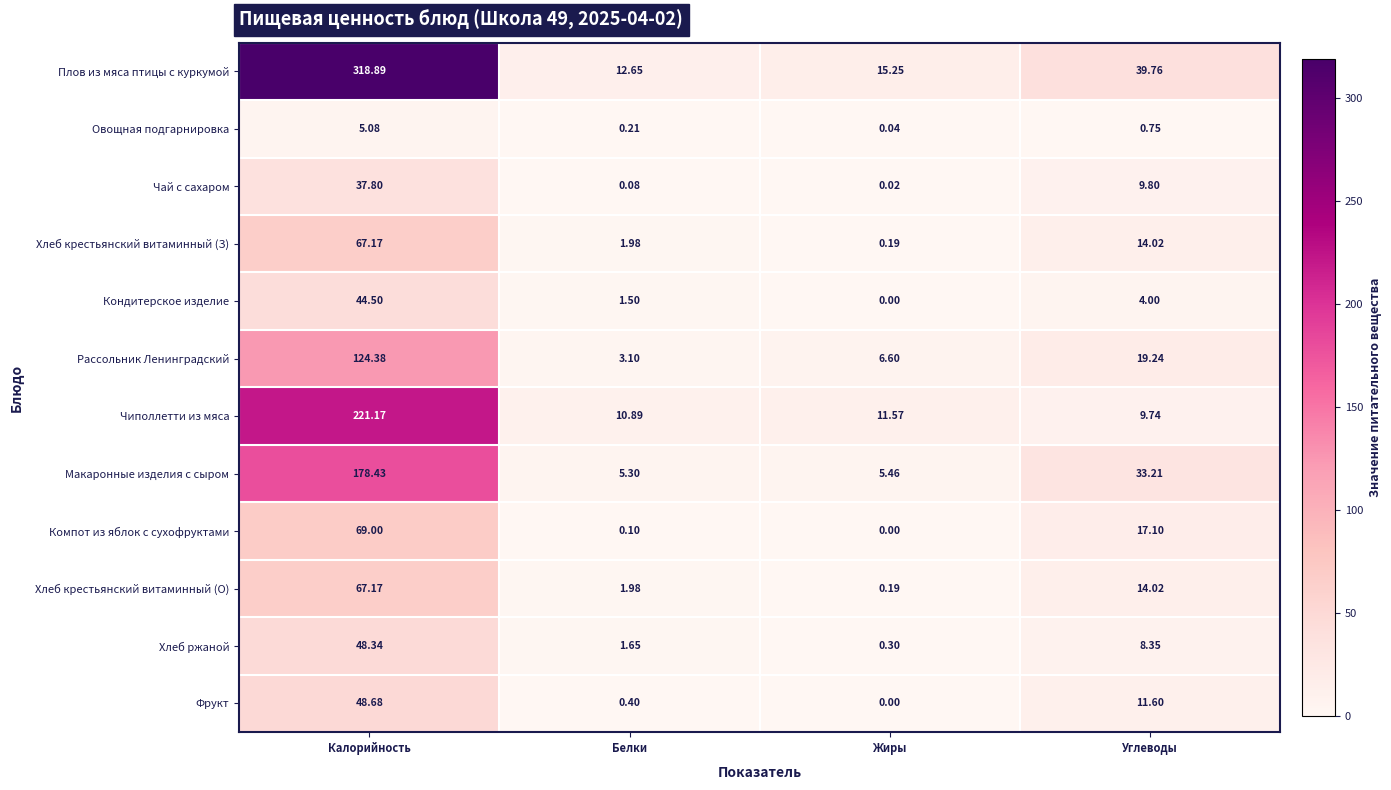

Where does the Фрукт series first go above 11?

Калорийность